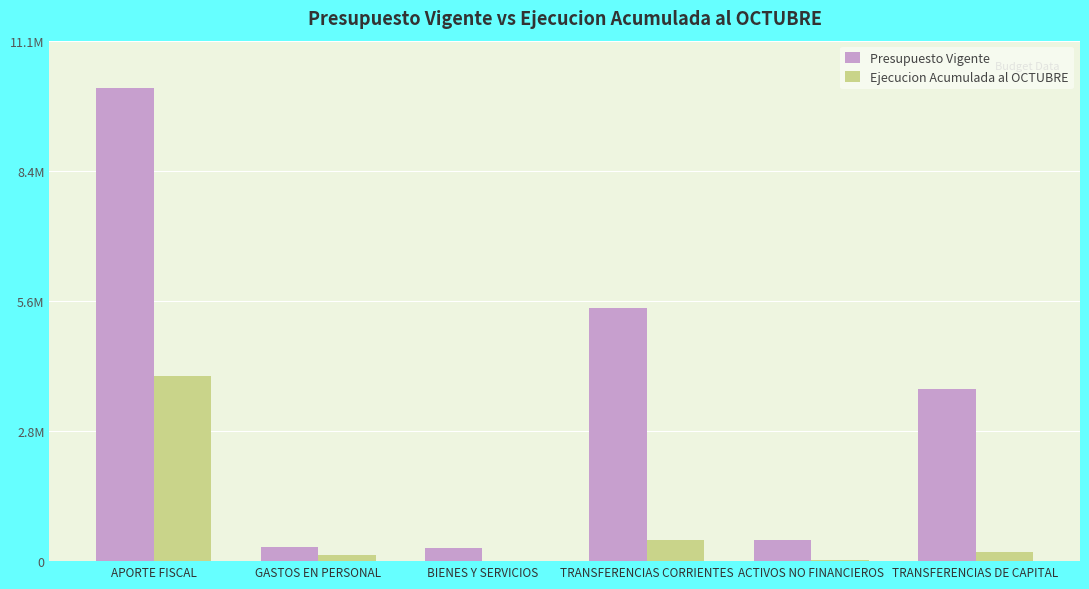

What is the difference between the highest and lowest values at BIENES Y SERVICIOS?

271165